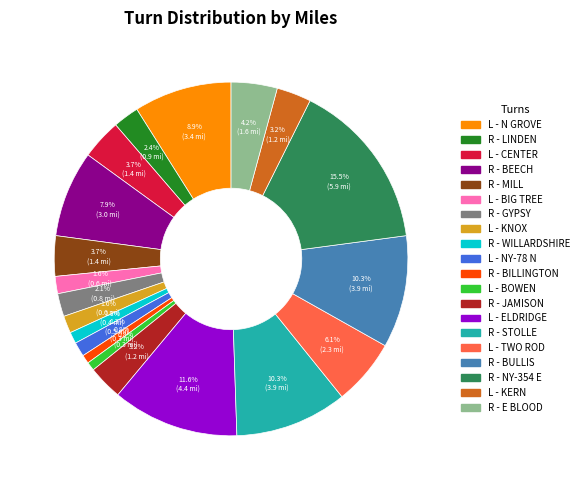

Is there any slice that represents more than half of the pie?

No